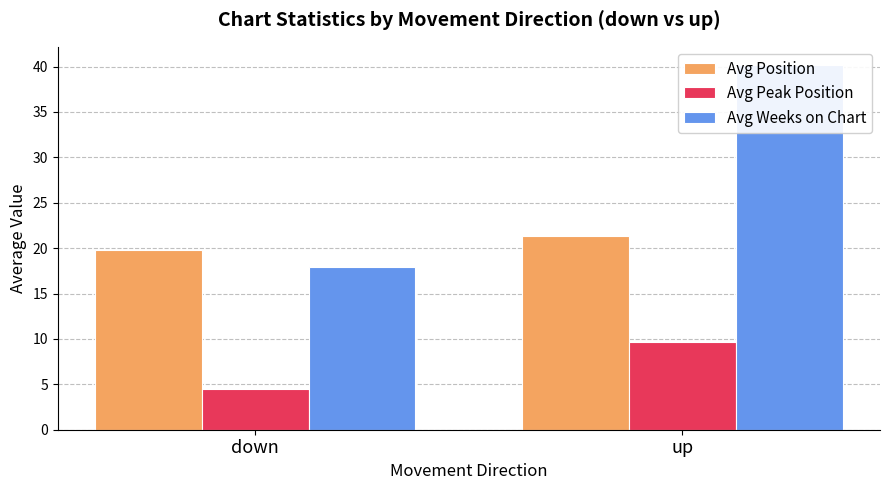

Reading left to right, extract all data points from this chart.

Avg Position: 19.8	21.4
Avg Peak Position: 4.5	9.6
Avg Weeks on Chart: 18.0	40.2